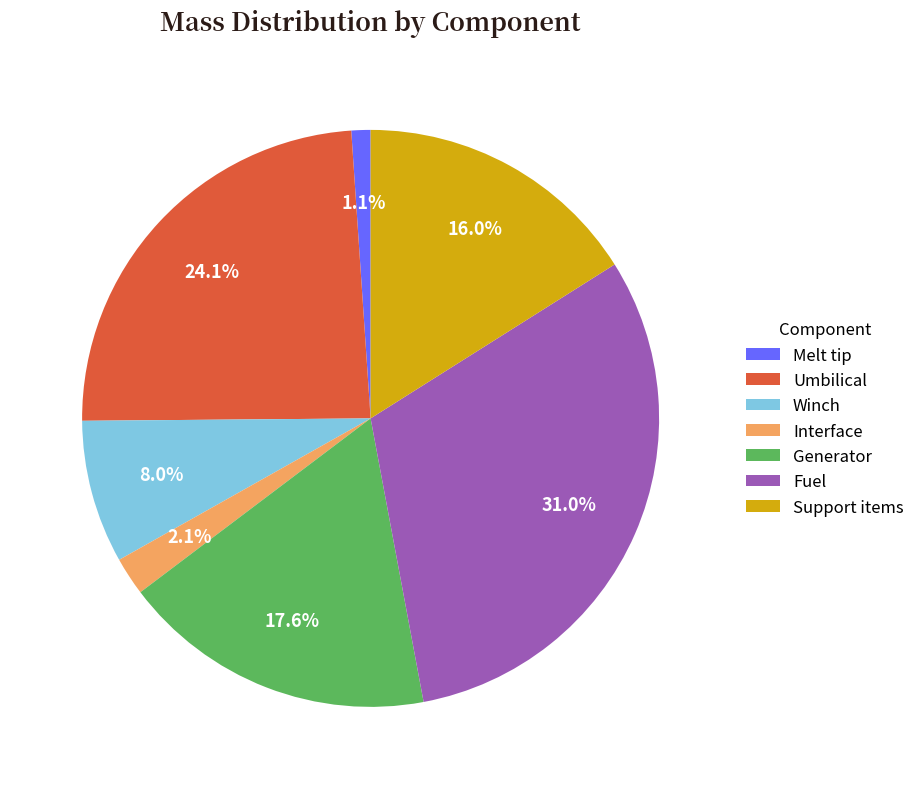

What percentage is NOT represented by Support items?

84.0%